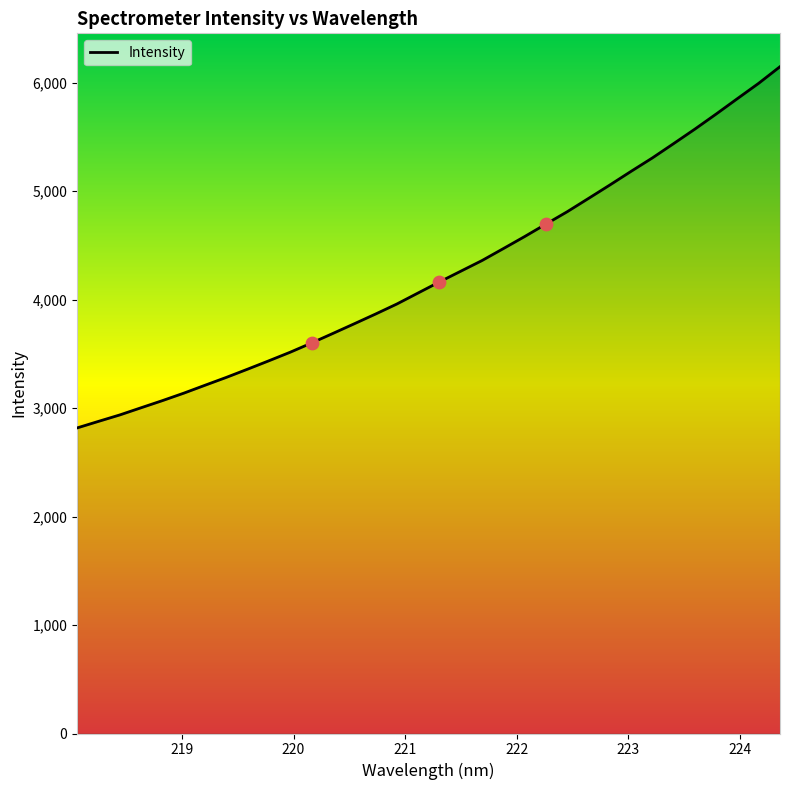

What is the difference between the maximum and minimum values?

3329.9